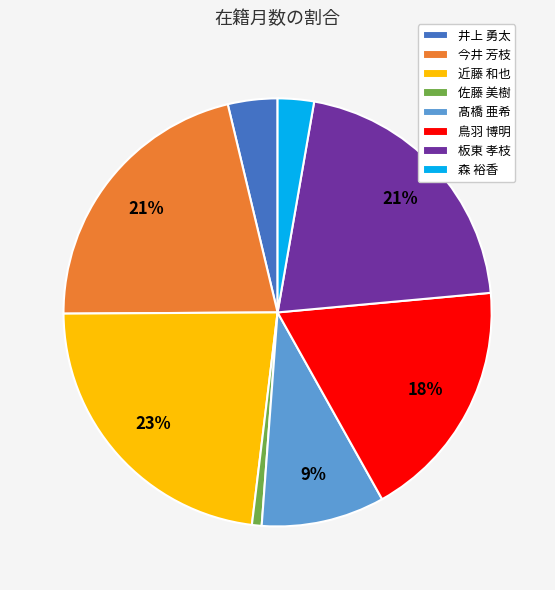

To the nearest percent, what is the combined percentage of 佐藤 美樹 and 今井 芳枝?

22%